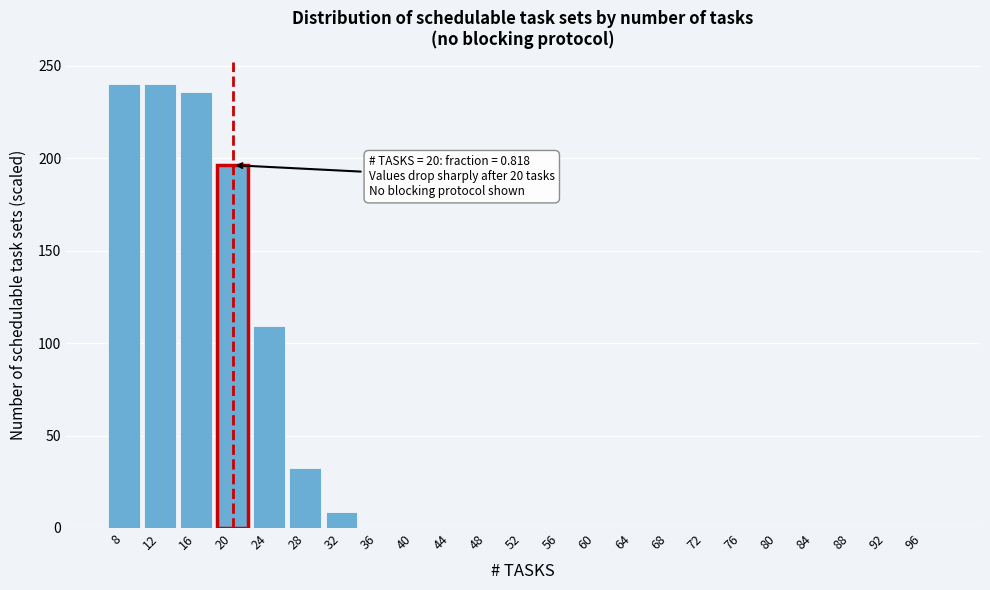

What is the maximum value shown in the chart?

240.0